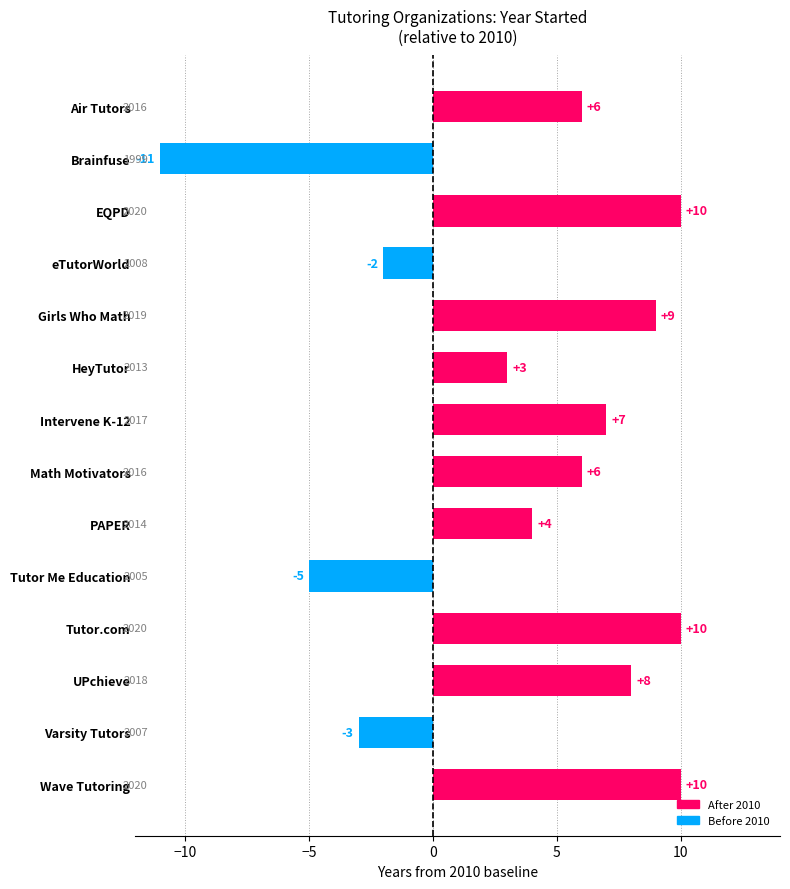

What is the approximate value at Varsity Tutors, to the nearest 5?

-5